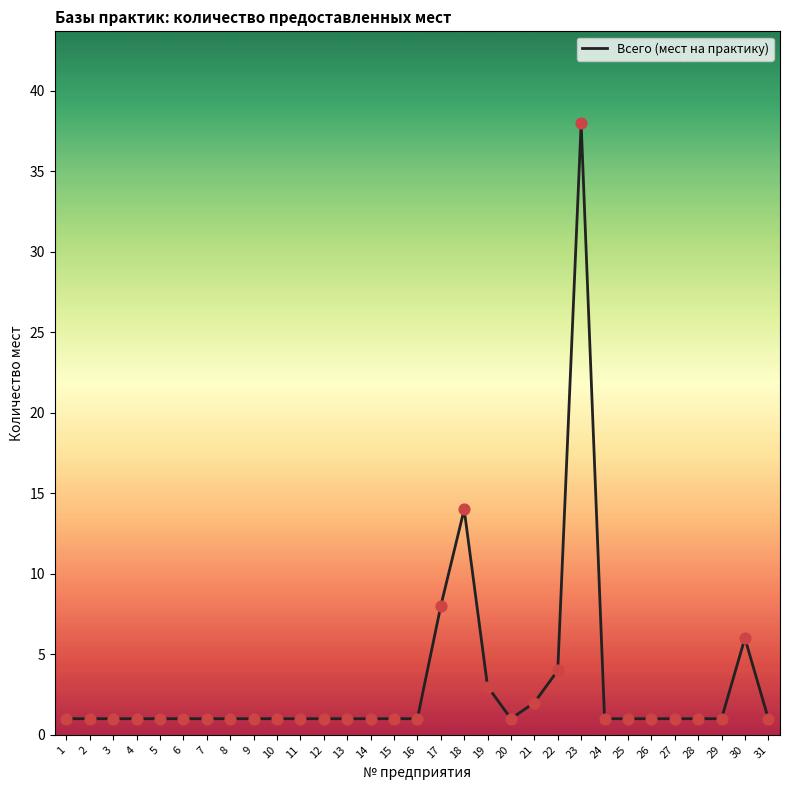

What is the change in value from 19 to 28?

-2